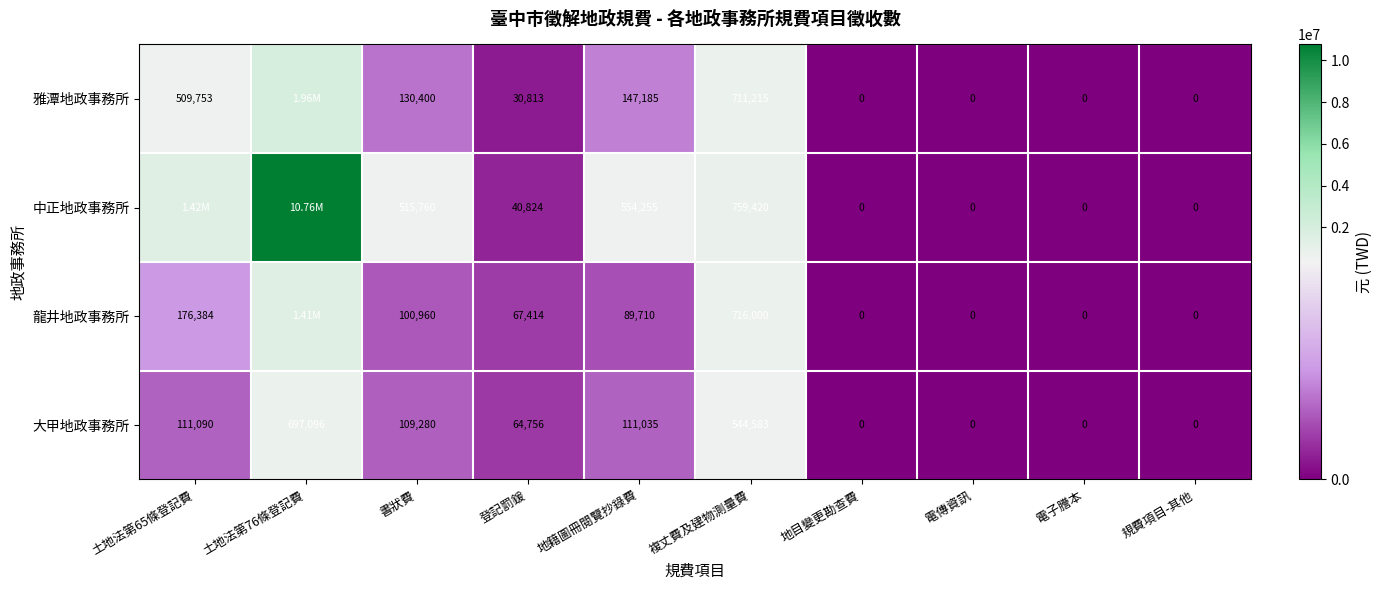

At how many categories does at least one series exceed 3587415?

1